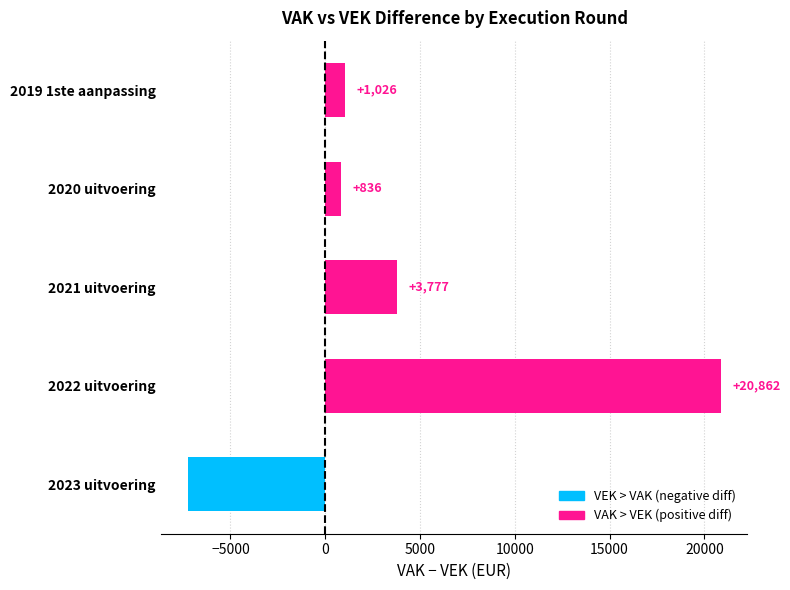

What is the minimum value shown in the chart?

-7262